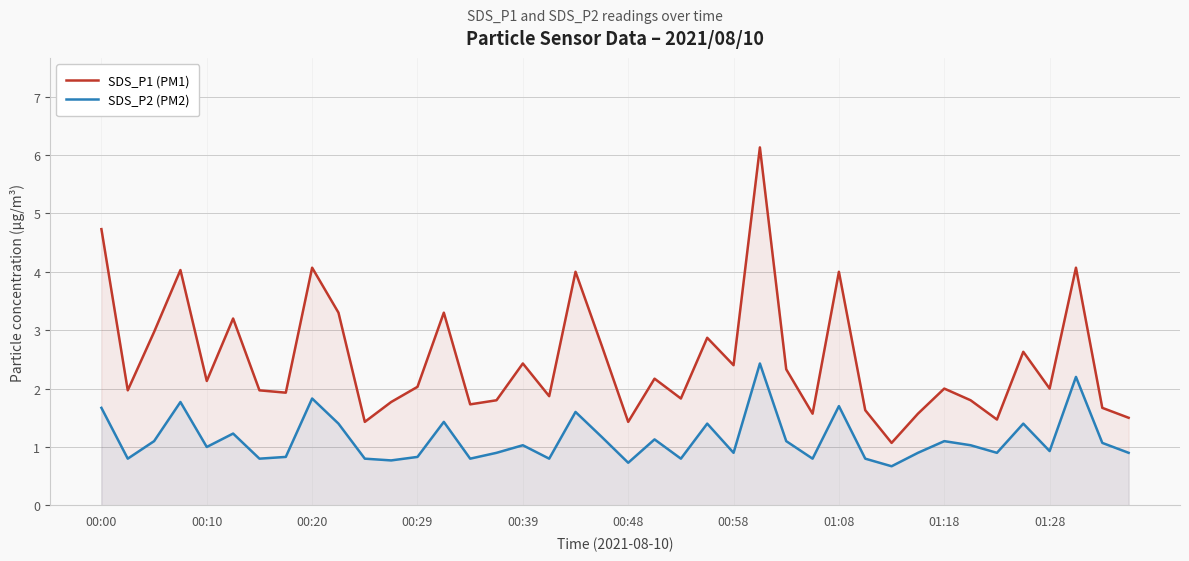

Does the chart have visible grid lines?

Yes